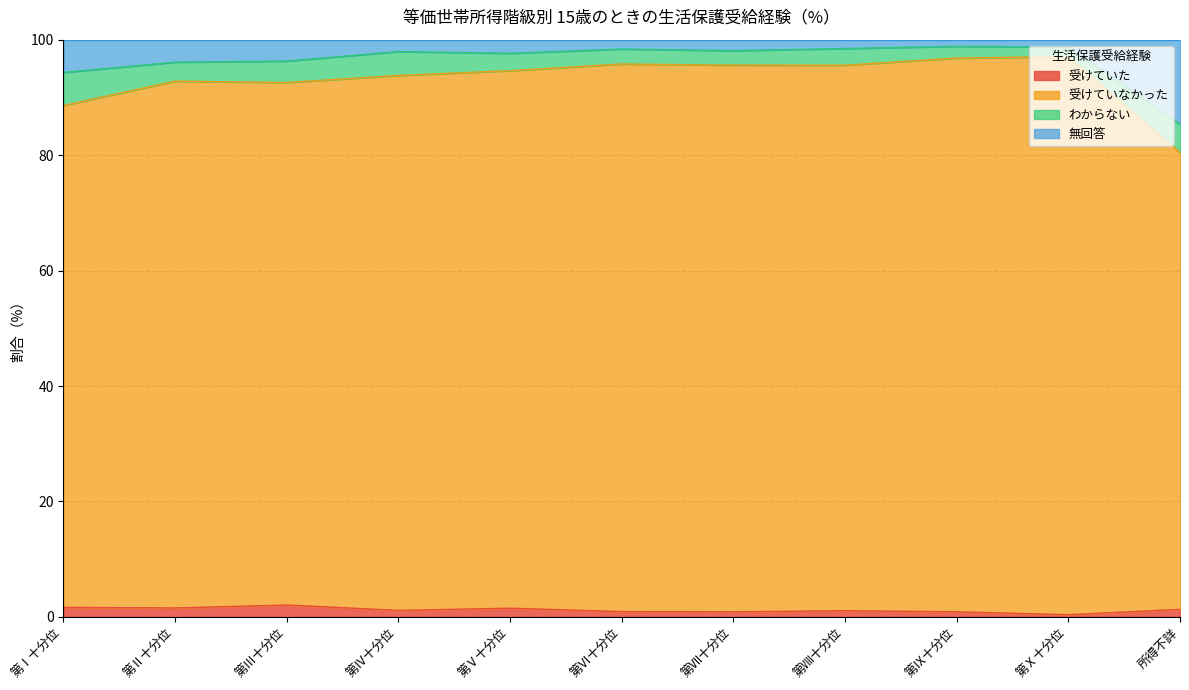

What is the highest value of the 受けていた series?

2.1